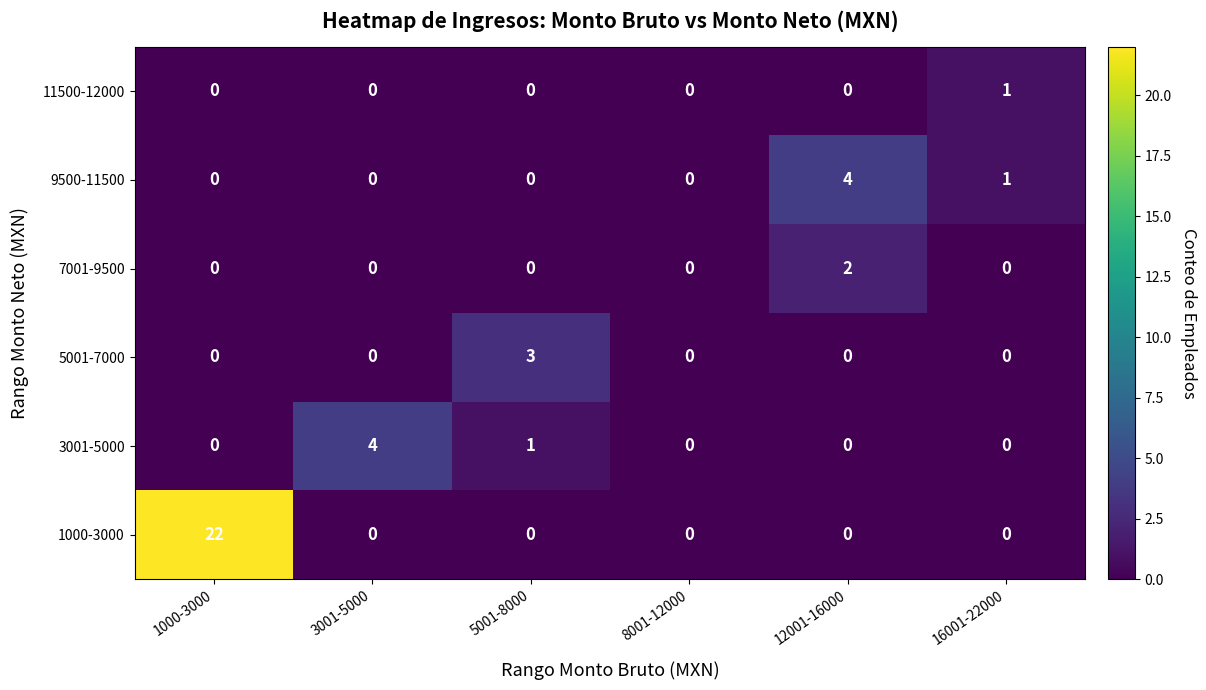

Which series has the largest total across all categories?

1000-3000